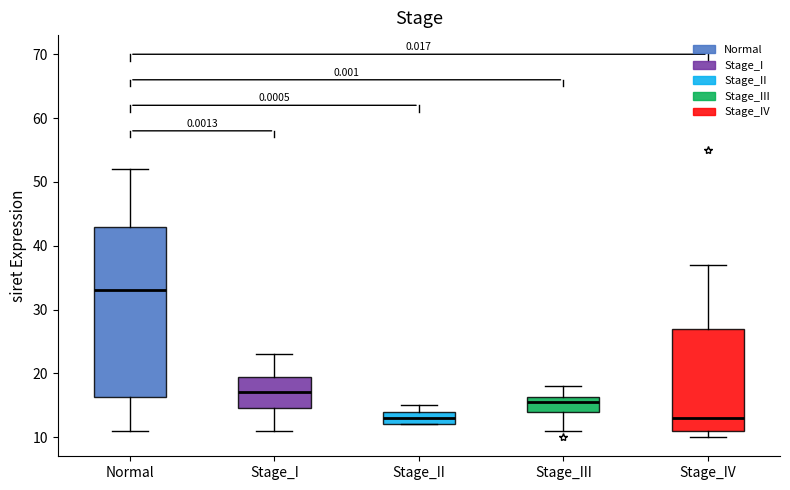

Reading left to right, transcribe this box plot: for each box, give where its median line is, the range the box spans, and where its two whiskers end, as read against the y-axis. The values are not printed on the chart, so give them approximately, as read against the axis.

Normal: median 33, box 16 to 43, whiskers 11 to 52
Stage_I: median 17, box 15 to 20, whiskers 11 to 23
Stage_II: median 13, box 12 to 14, whiskers 12 to 15
Stage_III: median 16 (just below the box's upper edge), box 14 to 16, whiskers 11 to 18
Stage_IV: median 13, box 11 to 27, whiskers 10 to 37